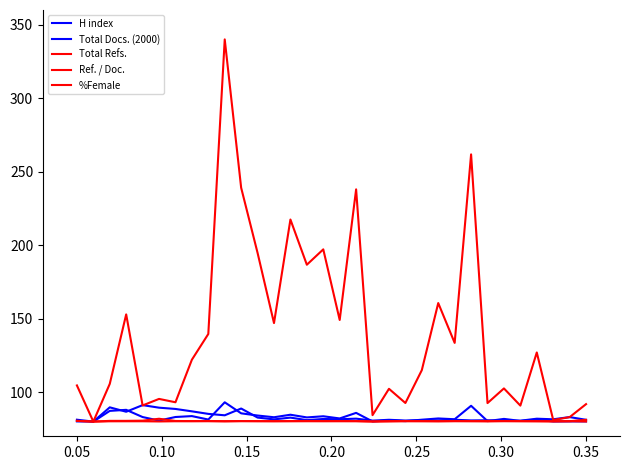

How many series are shown in this chart?

5